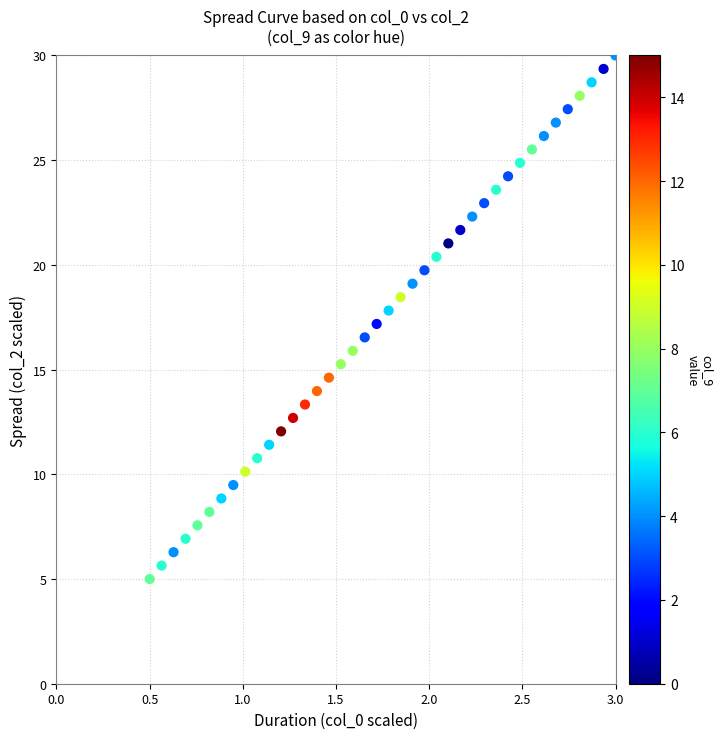

What is the range of X values (max minus min)?

2.5